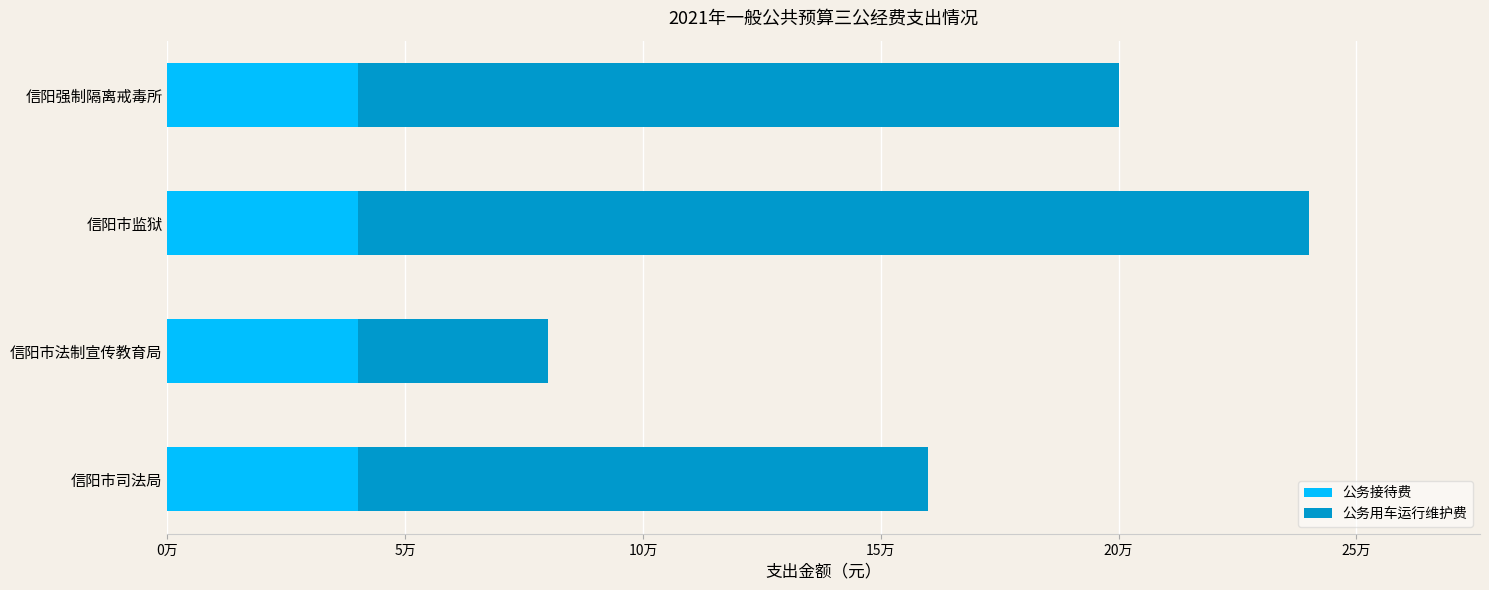

Which series has the largest range (max minus min)?

公务用车运行维护费